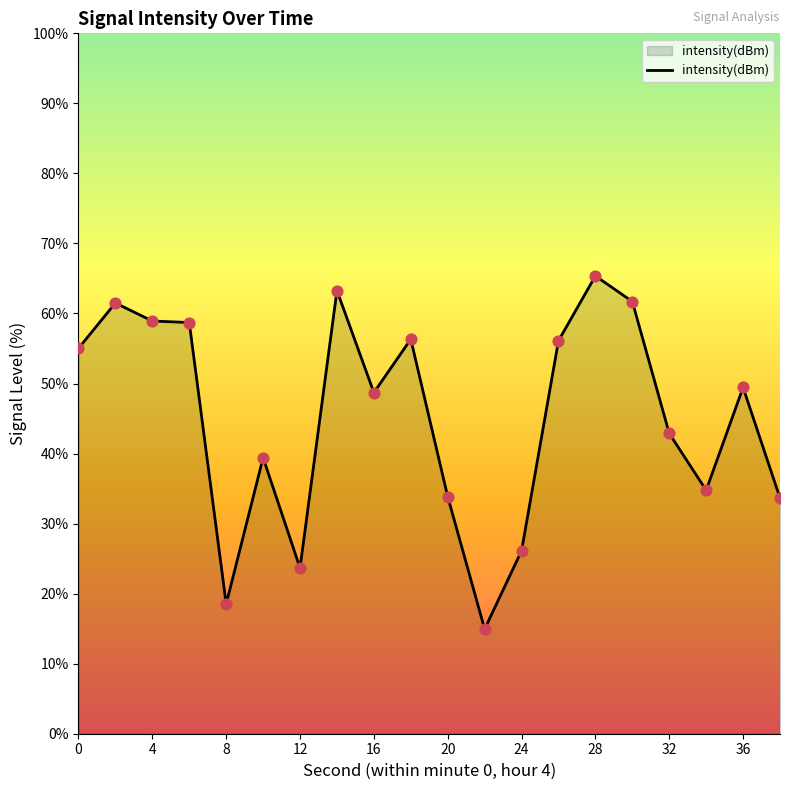

What is the difference between the maximum and minimum values?

50.4